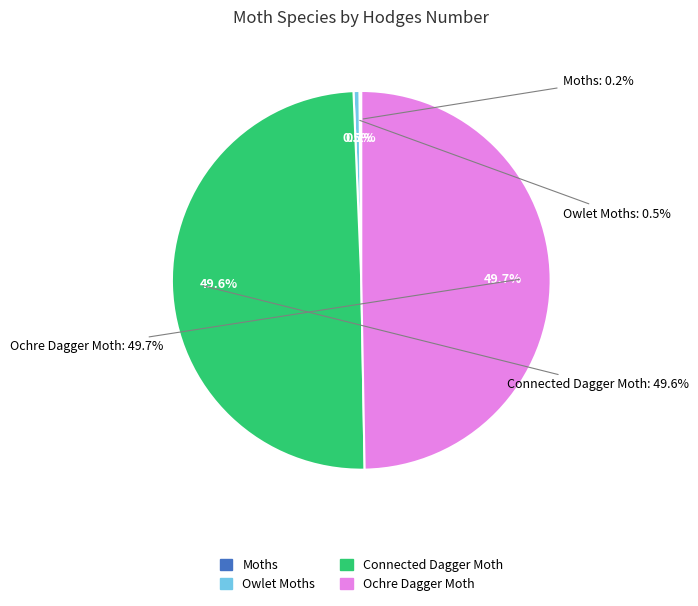

Count the number of slices in the pie.

4